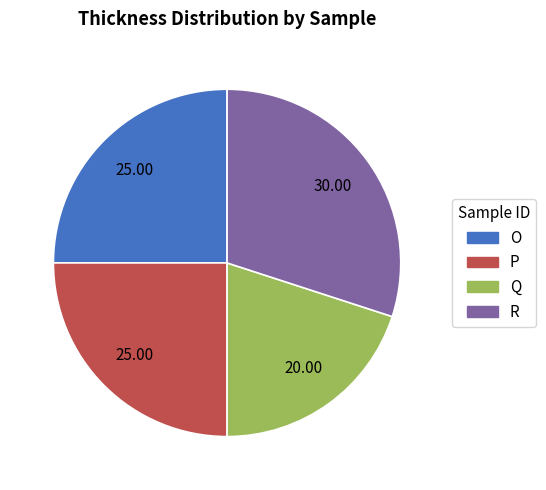

Is P the majority of the pie?

No